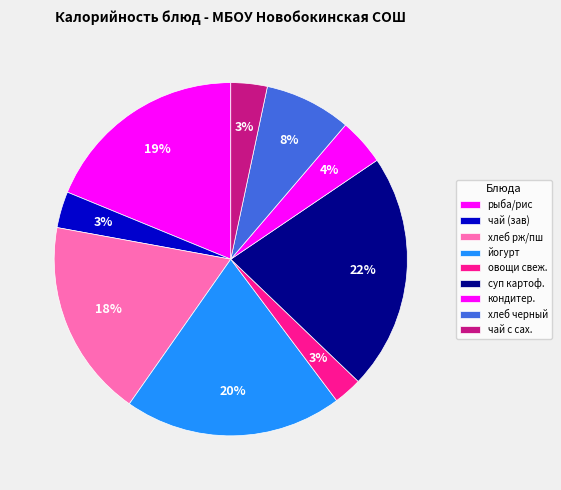

Which slice is the smallest?

свежие овощи